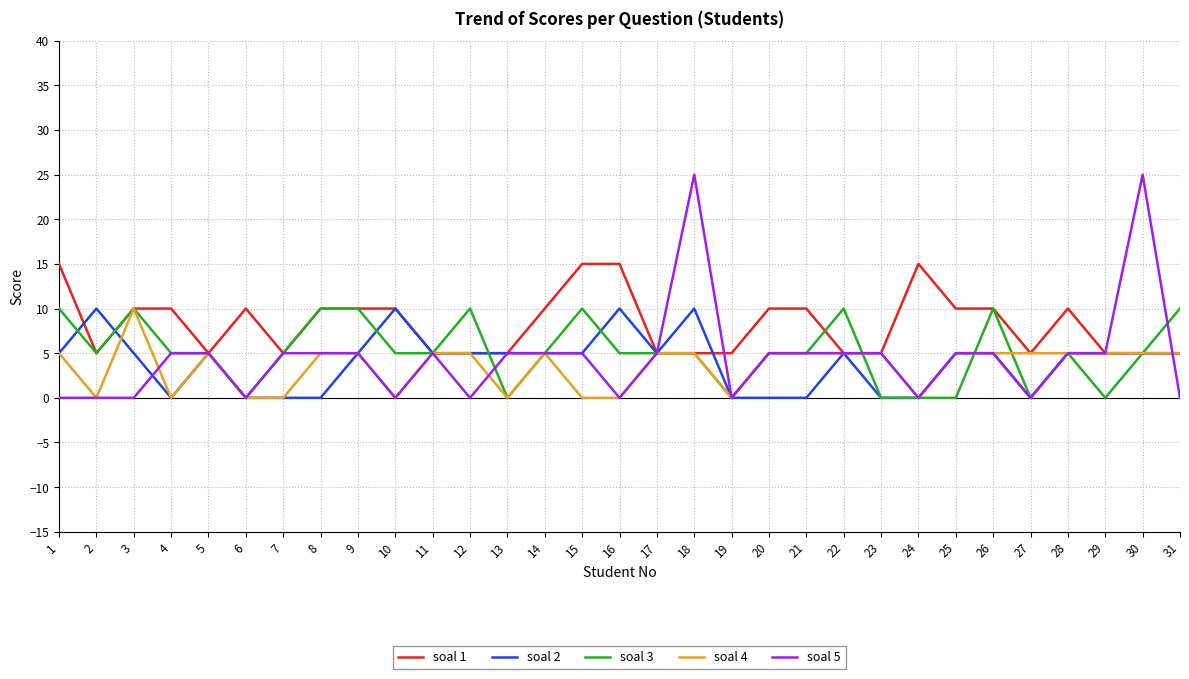

Which series has the largest range (max minus min)?

soal 5